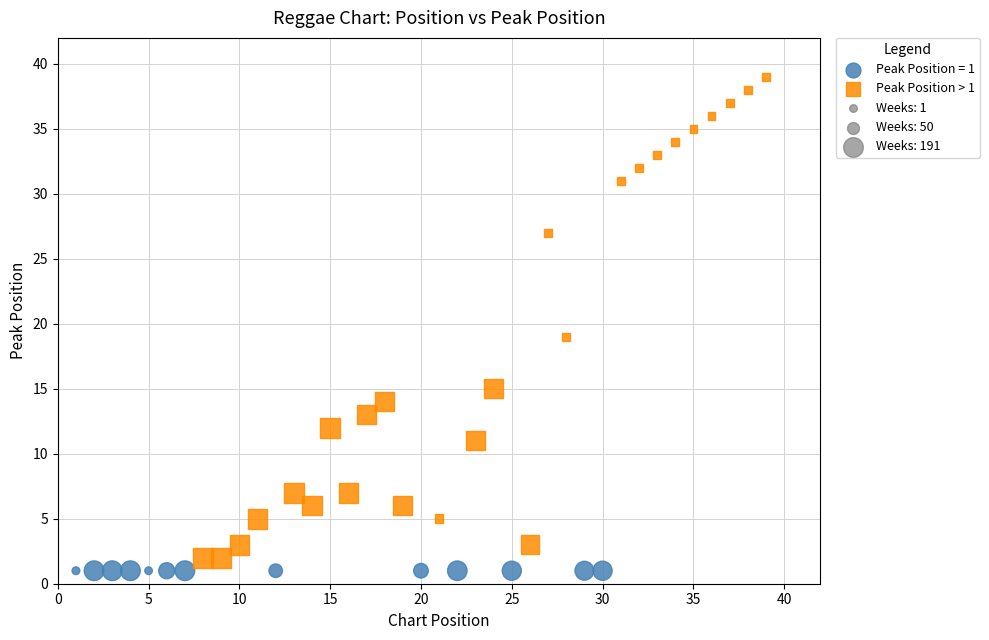

Which series contains the highest Y value?

Peak Position > 1